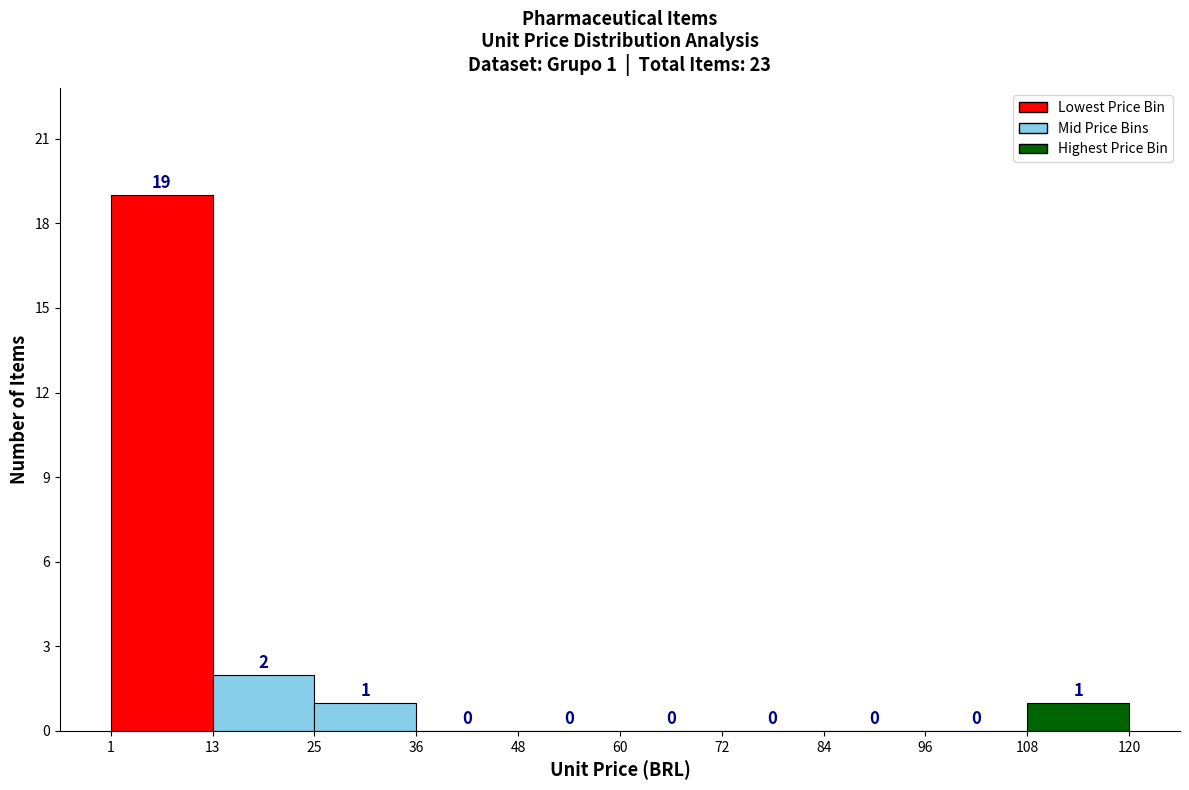

Which range on the x-axis has the tallest bar?

1 to 13